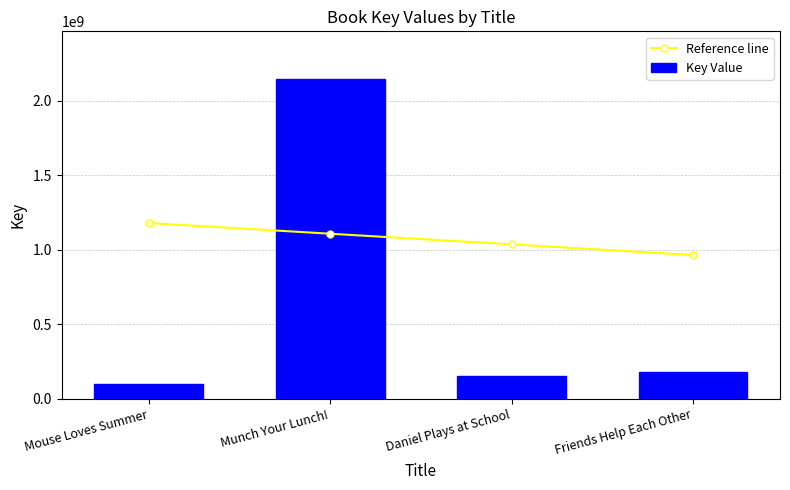

What are all the series names shown in the legend?

Reference line, Key Value